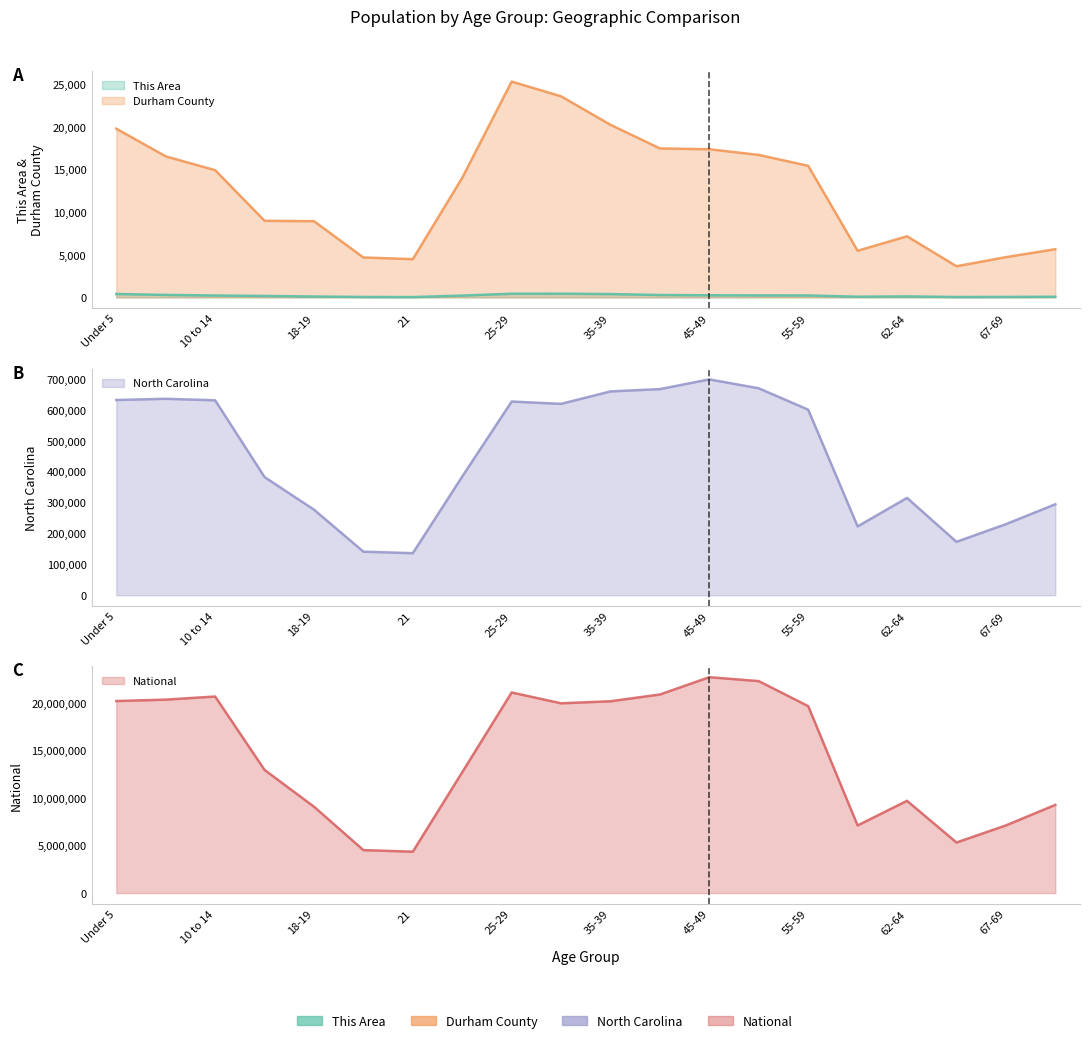

True or false: North Carolina has more than 1 interior local peaks.

True